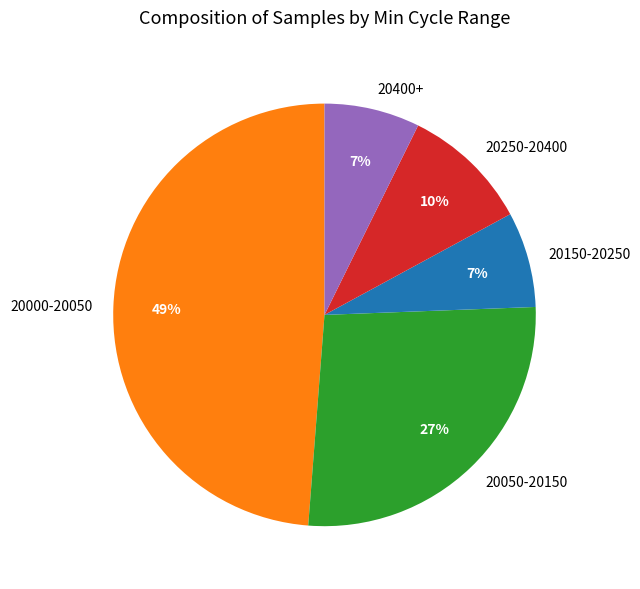

Combined, do 20400+ and 20150-20250 account for over 50%?

No